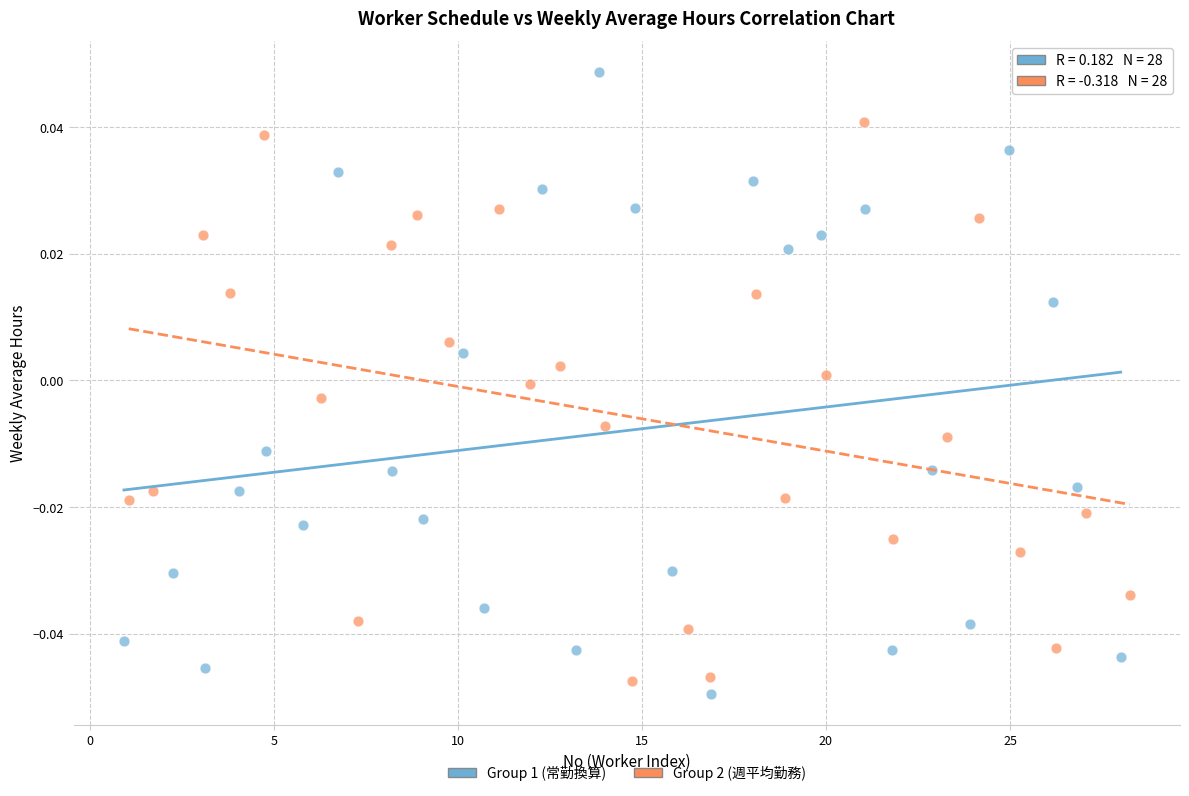

What are all the series names shown in the legend?

Group 1 (常勤換算), Group 2 (週平均勤務)